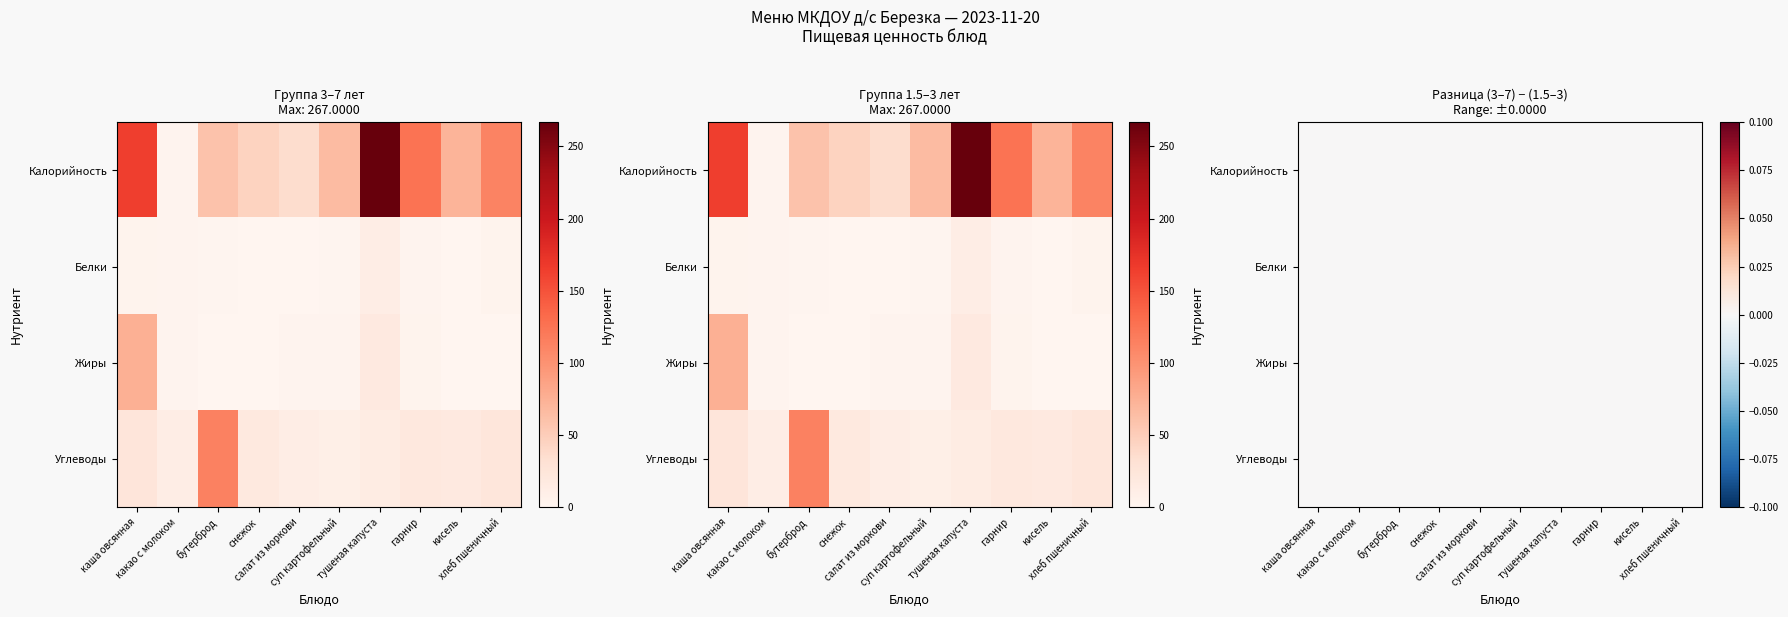

What is the total value across all series at кисель?

146.0